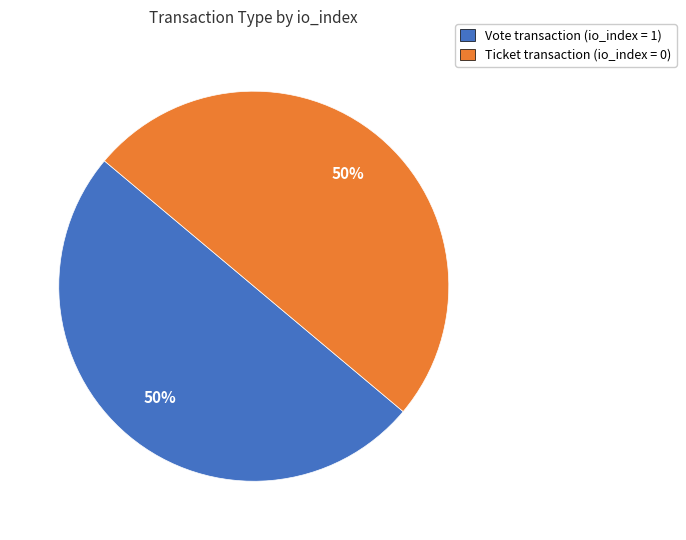

To the nearest percent, what is the average slice percentage?

50%